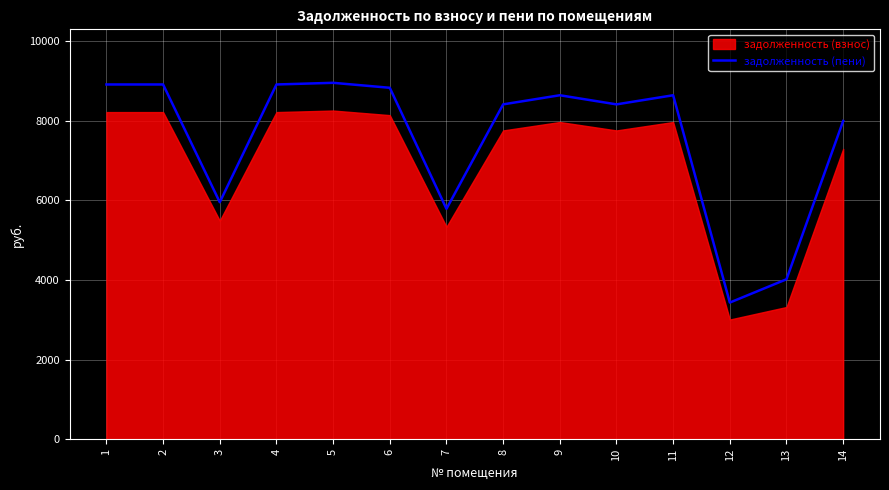

What is the value of the 4th point from the left?

8911.0